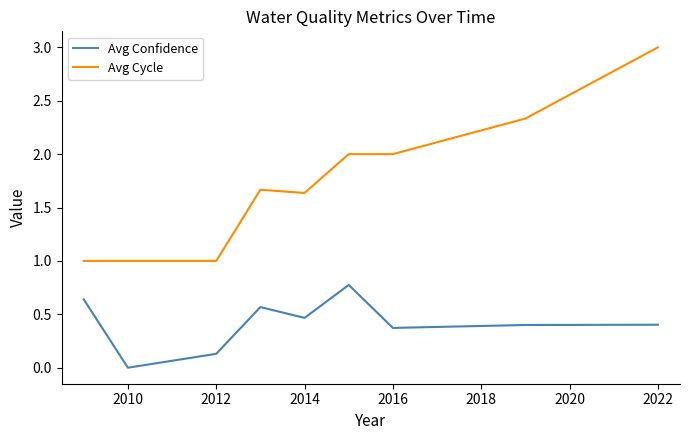

Which series has the largest range (max minus min)?

Avg Cycle